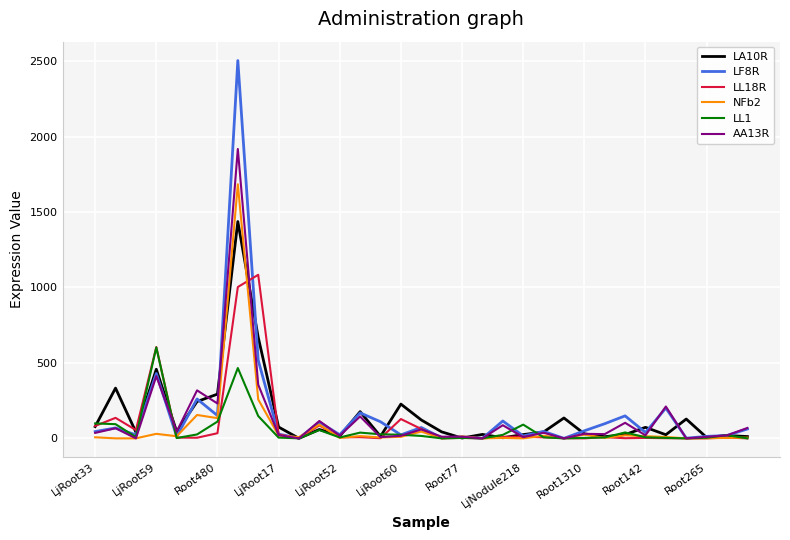

What is the maximum value shown in the chart?

2504